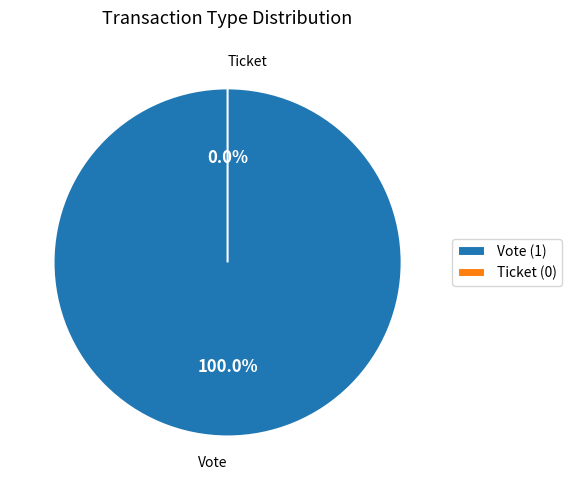

Combined, do Ticket and Vote account for over 50%?

Yes